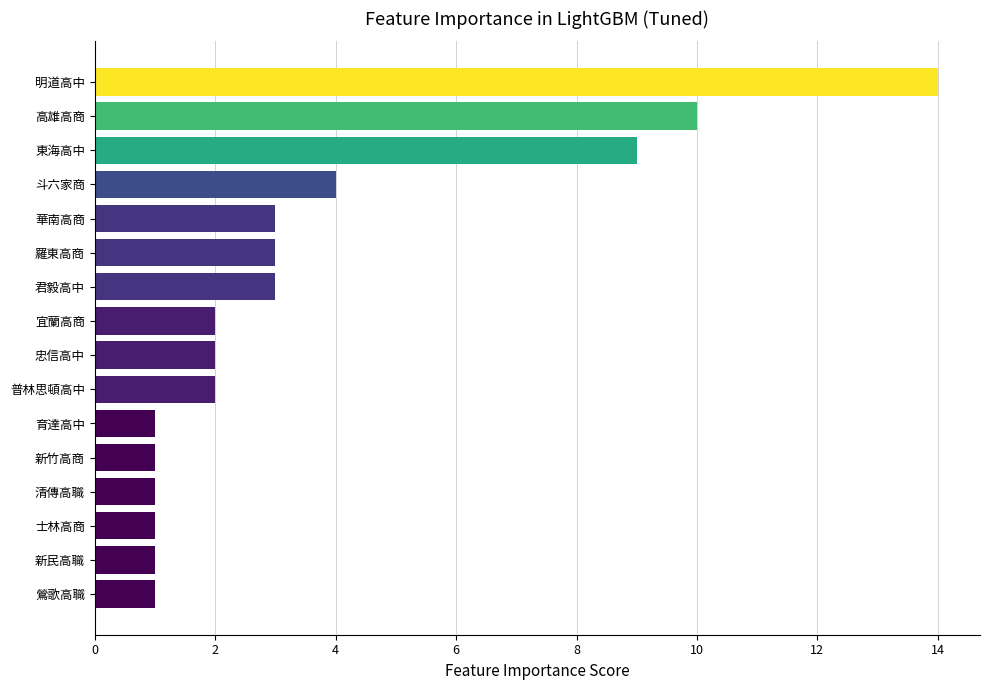

Does the chart contain stacked bars?

No